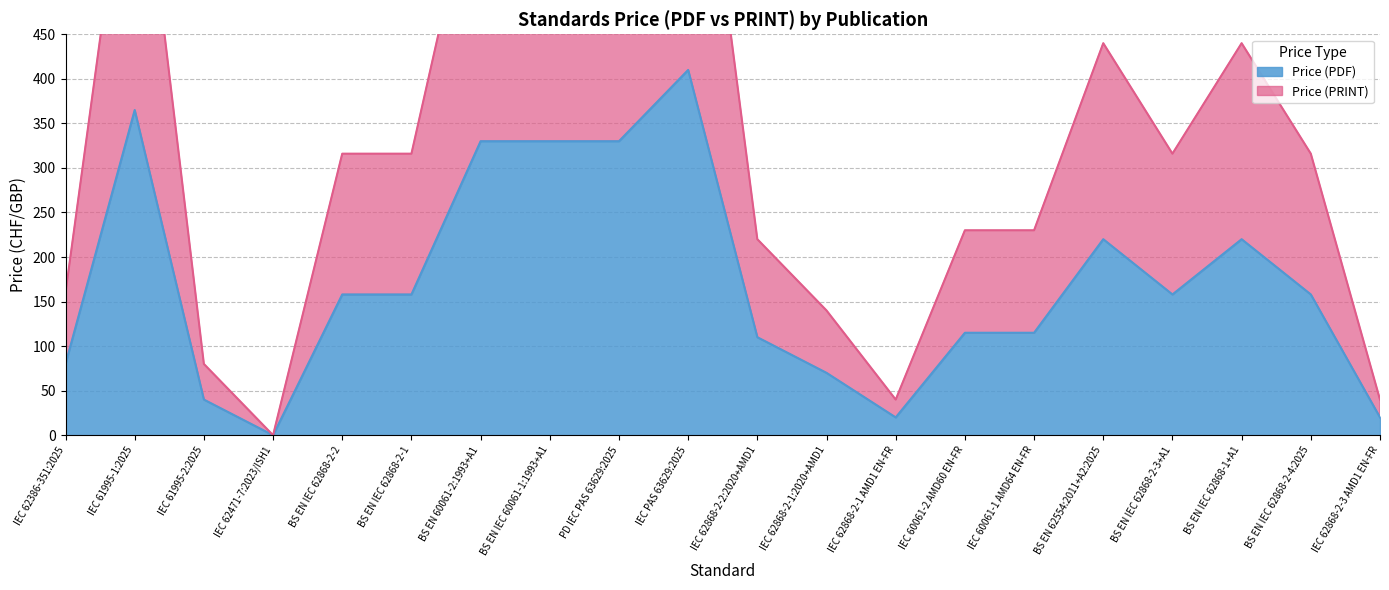

What is the sum of the Price (PRINT) values at BS EN 60061-2:1993+A1 and BS EN IEC 62868-2-1?

976